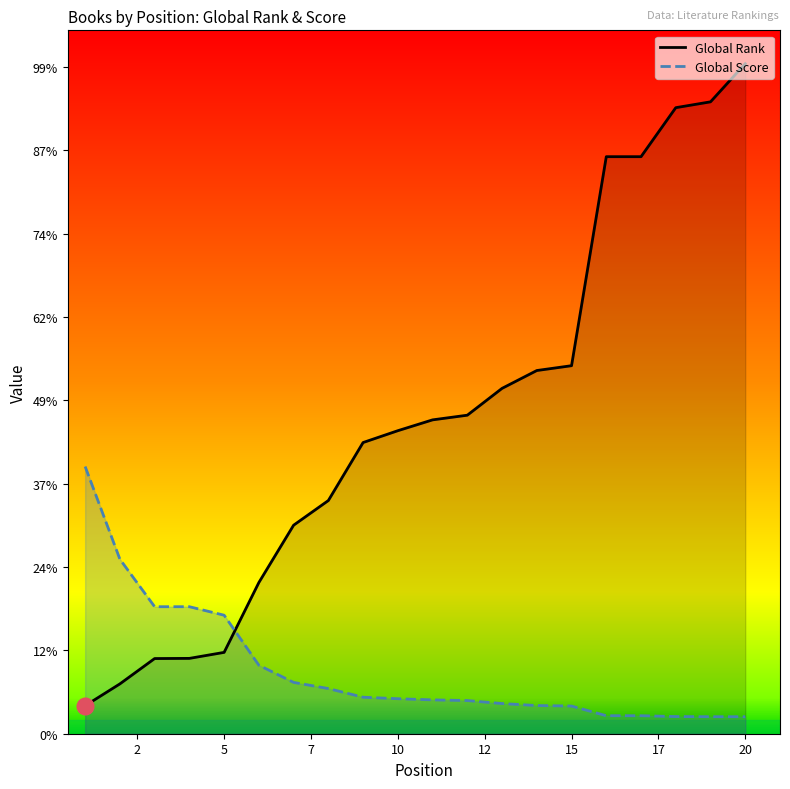

How many lines are shown in the chart?

2